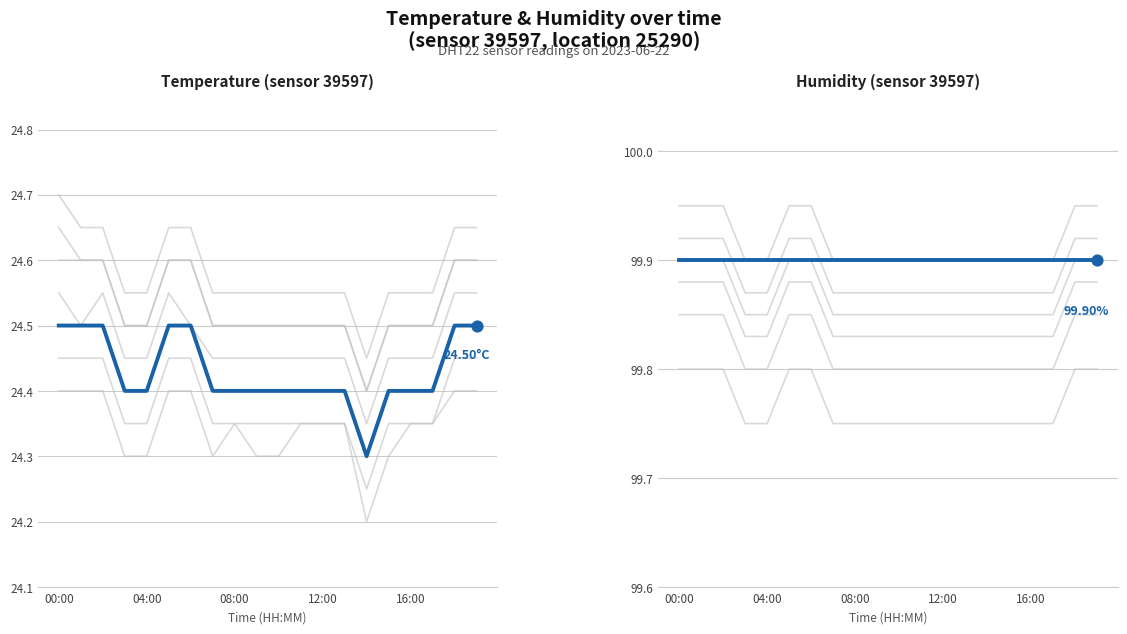

What are all the series names shown in the legend?

Temperature, Humidity